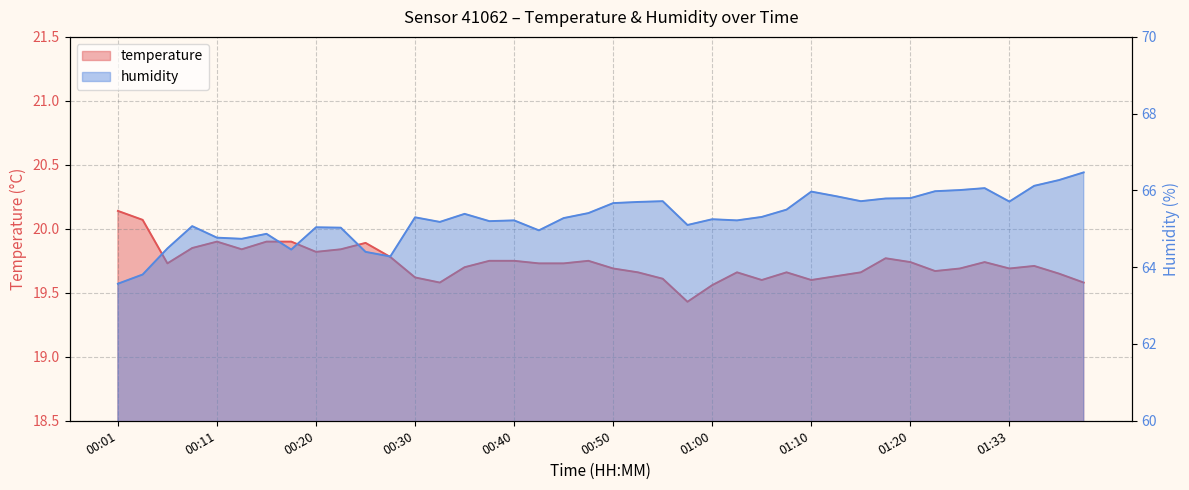

True or false: humidity and temperature cross at least once.

False